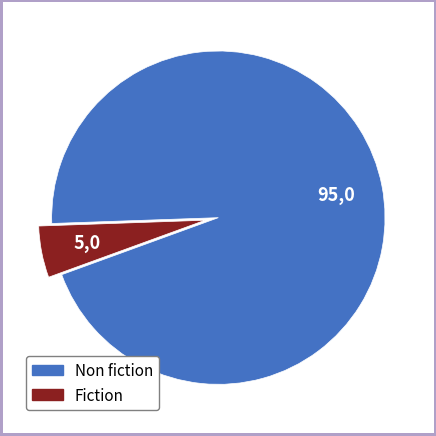

Which has a higher value, Fiction or Non fiction?

Non fiction